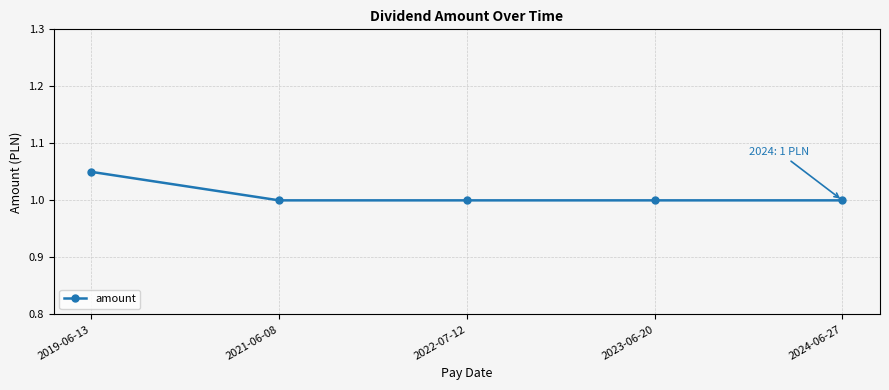

True or false: the data shows 0.7 at 2023-06-20.

False